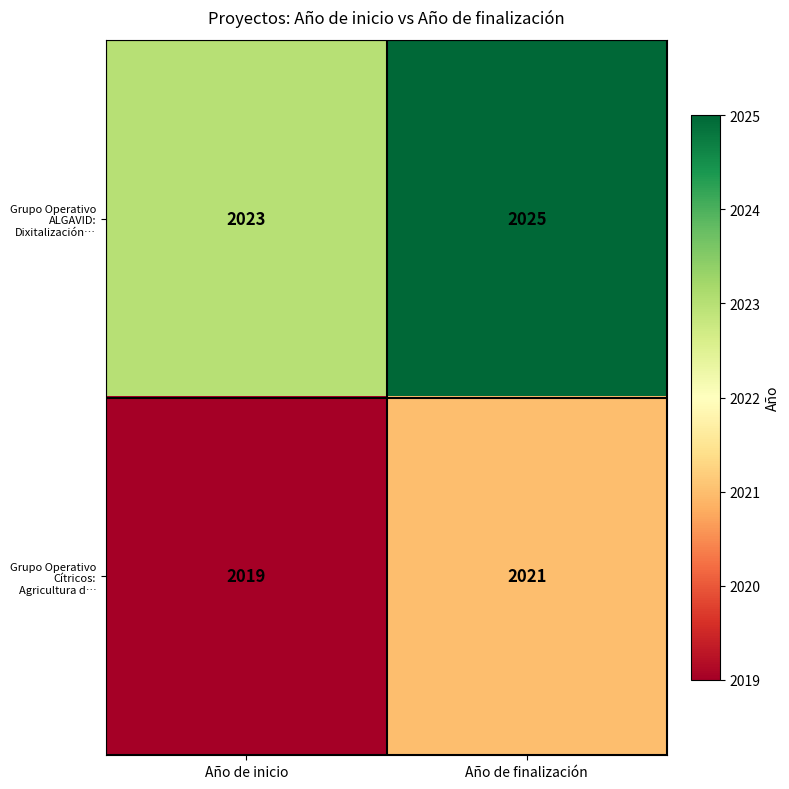

How many data points in Grupo Operativo ALGAVID: Dixitalización… are less than 2025?

1